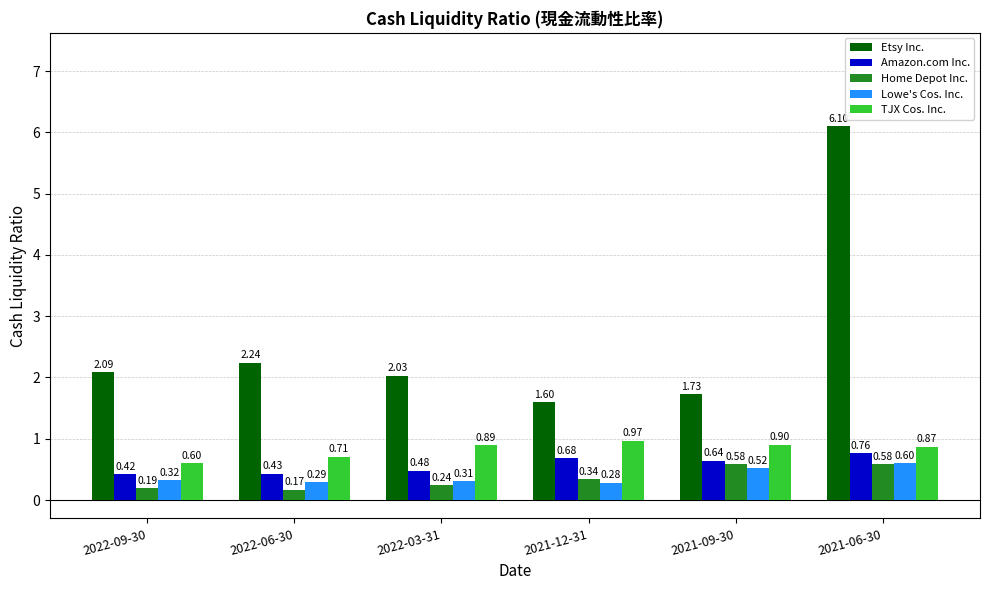

What is the sum of all Home Depot Inc. values?

2.1